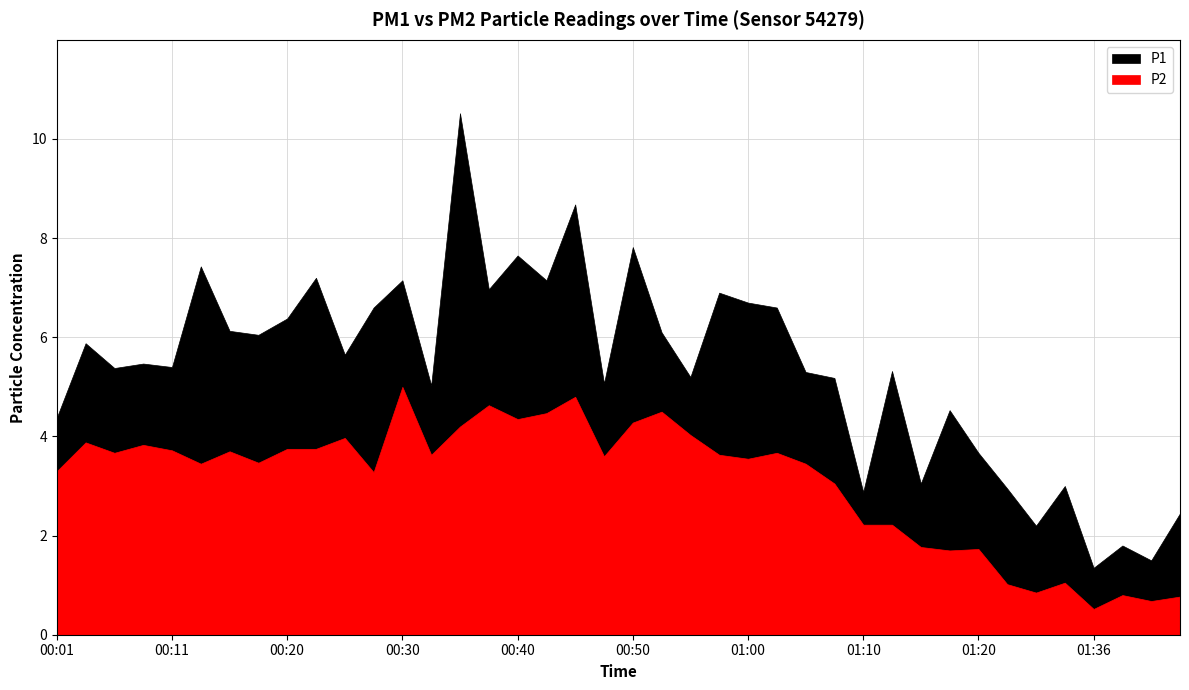

At how many categories does at least one series exceed 9?

1